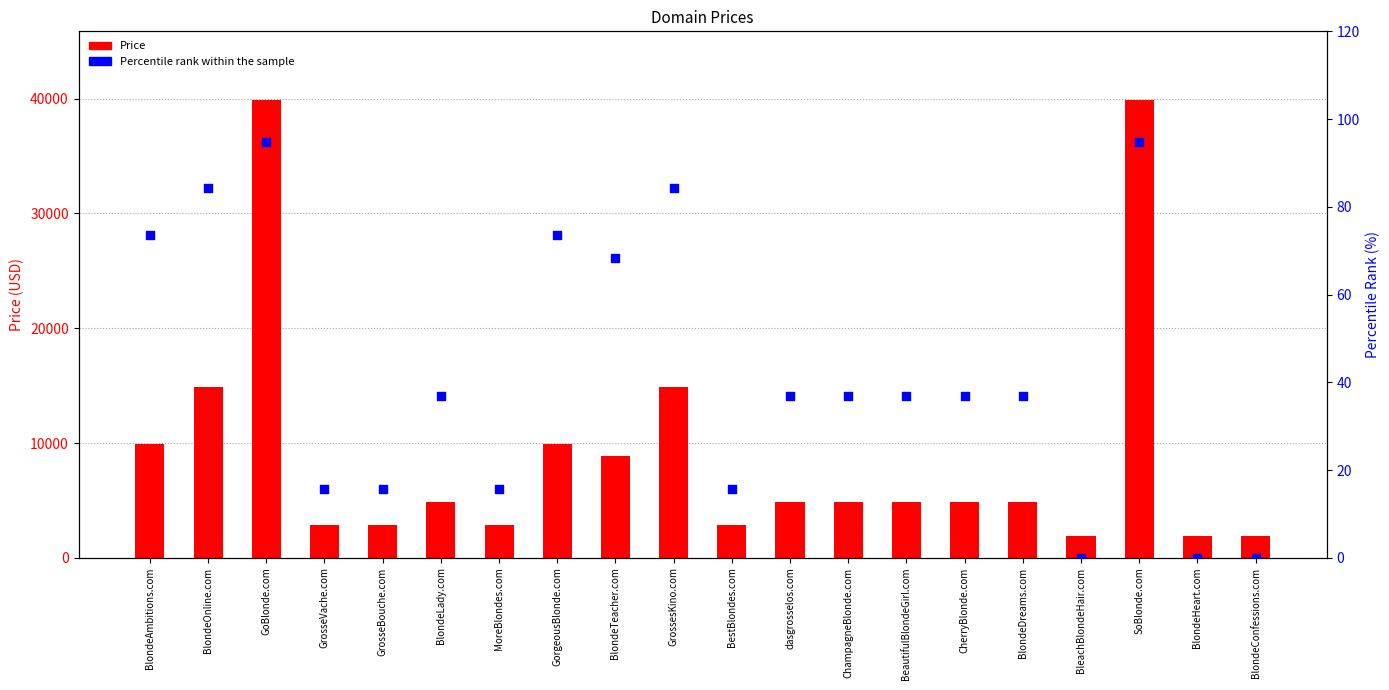

Which series has the largest total across all categories?

Price